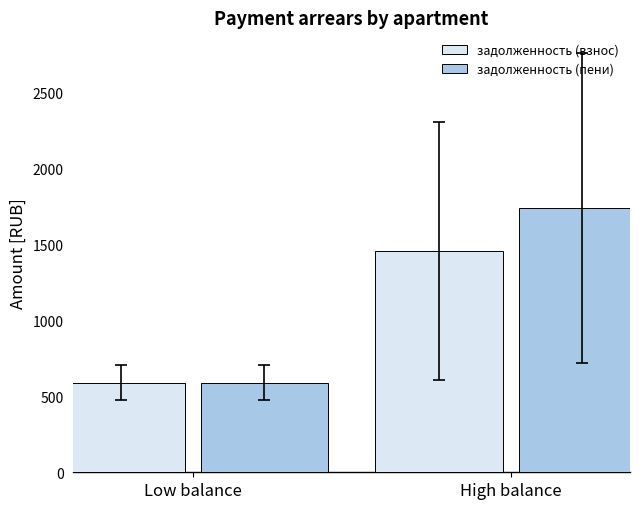

What is the smallest value displayed?

589.8